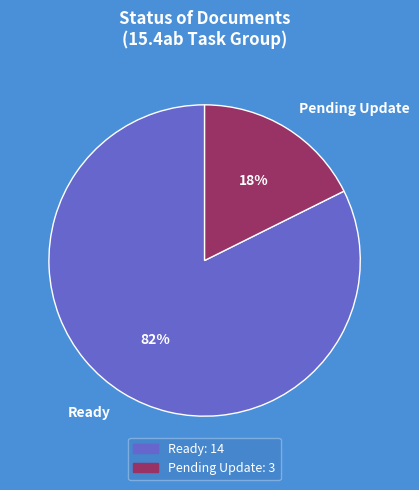

Which category has the biggest portion of the pie?

Ready